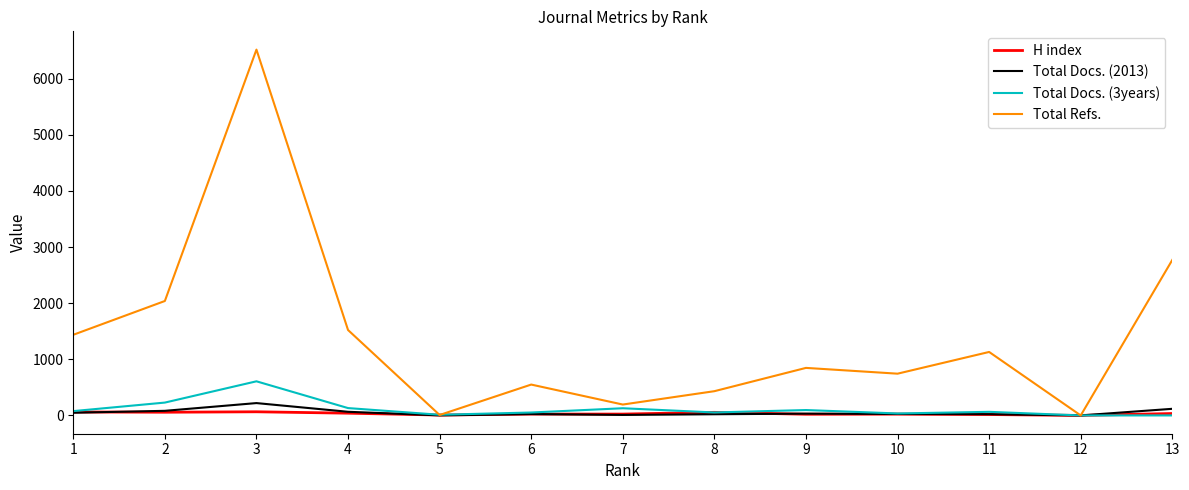

Which series has the largest total across all categories?

Total Refs.